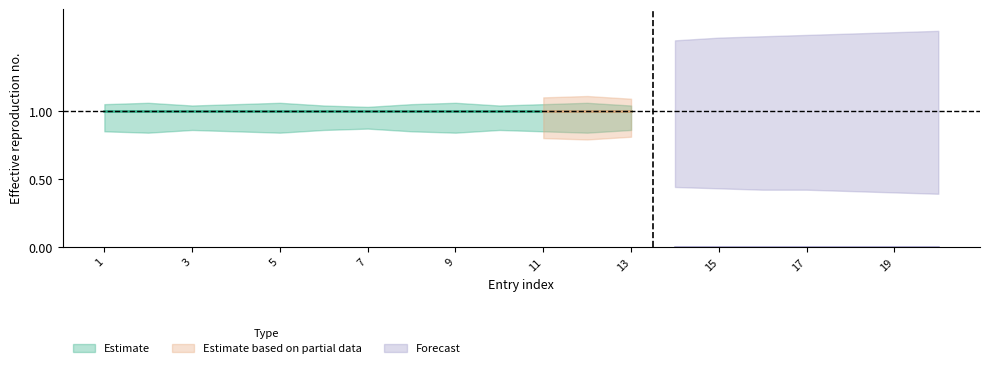

True or false: Estimate and Forecast intersect in this chart.

False